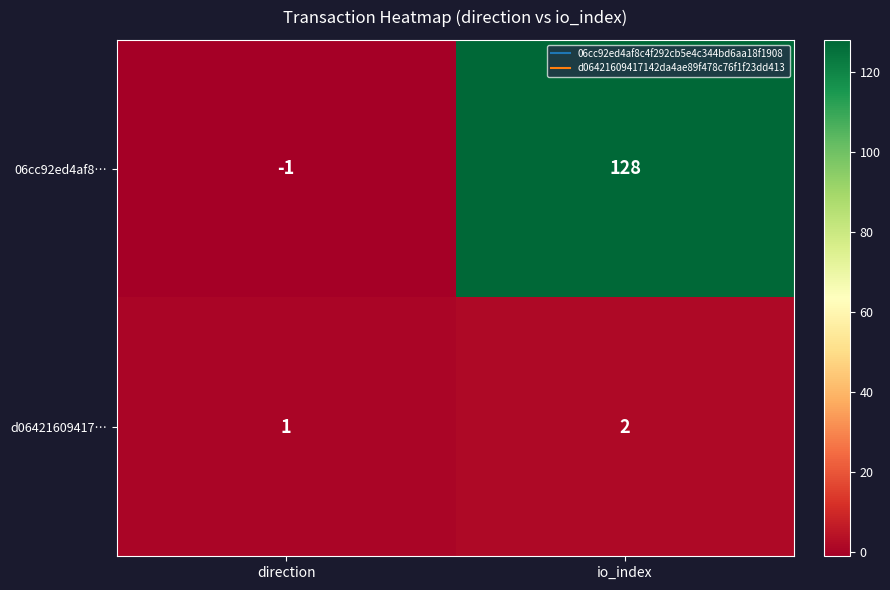

At which label is d06421609417… closest to 1?

direction